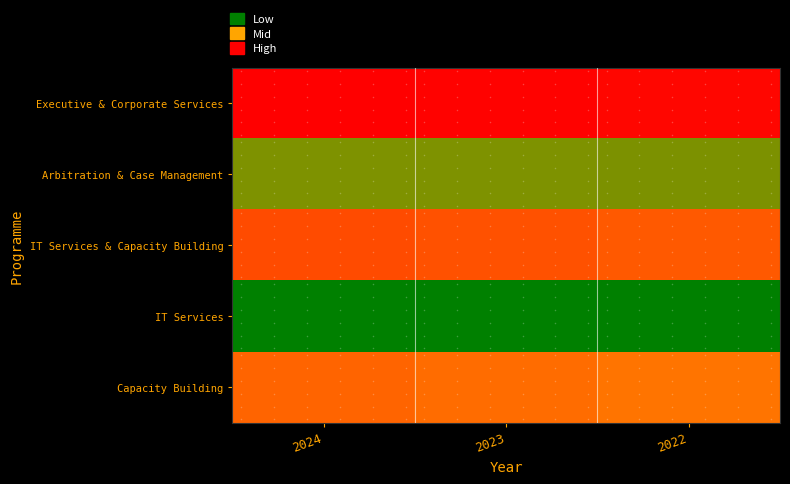

Reading left to right, list all the values displayed in this chart.

Executive & Corporate Services: 2024=3005948	2023=2974392	2022=2943756
Arbitration & Case Management: 2024=919943	2023=912836	2022=905936
IT Services & Capacity Building: 2024=2375198	2023=2311831	2022=2250308
IT Services: 2024=226598	2023=225811	2022=225046
Capacity Building: 2024=2148600	2023=2086020	2022=2025262